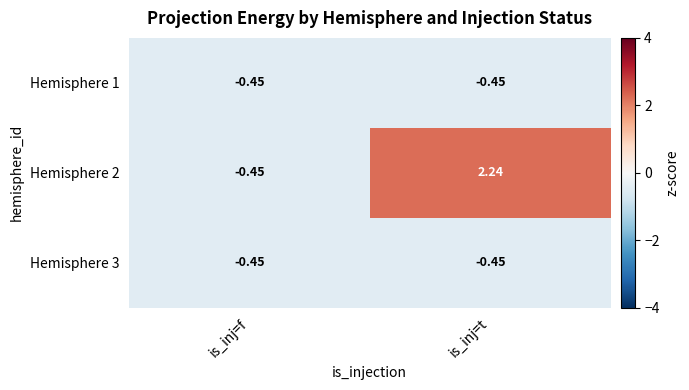

List the labels in order of Hemisphere 2 value, largest first.

is_inj=t, is_inj=f